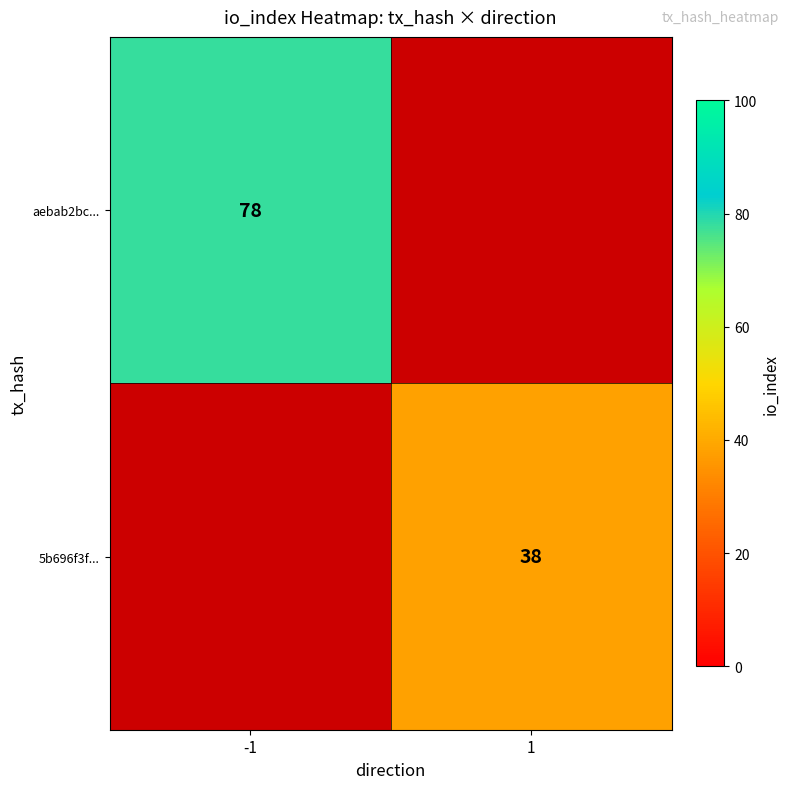

The aebab2bc... series shows 105.3 at -1. True or false?

False